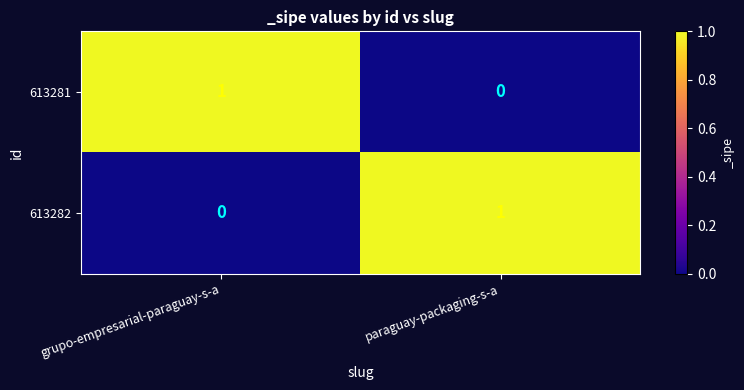

Is the value of 613281 at paraguay-packaging-s-a greater than the value of 613282 at paraguay-packaging-s-a?

No